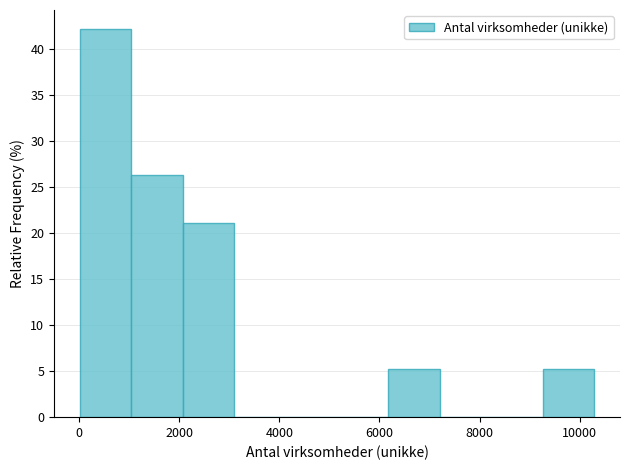

What is the height of the bar covering 6200 to 7200 on the x-axis? Neither the bar edges nor the heights are printed on the chart, so give them approximately, as read against the axes.

5.5